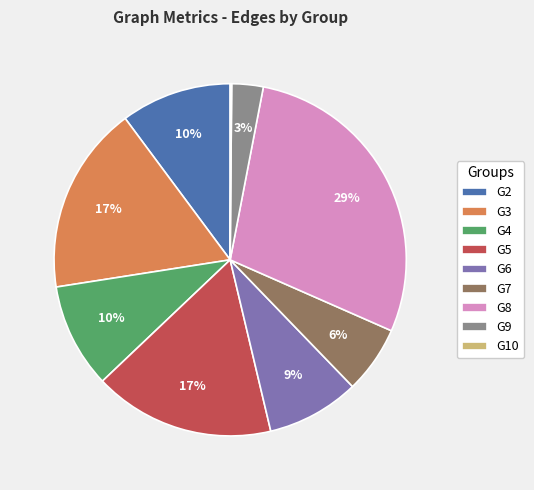

Is it true that G5 is 23% of the pie?

False